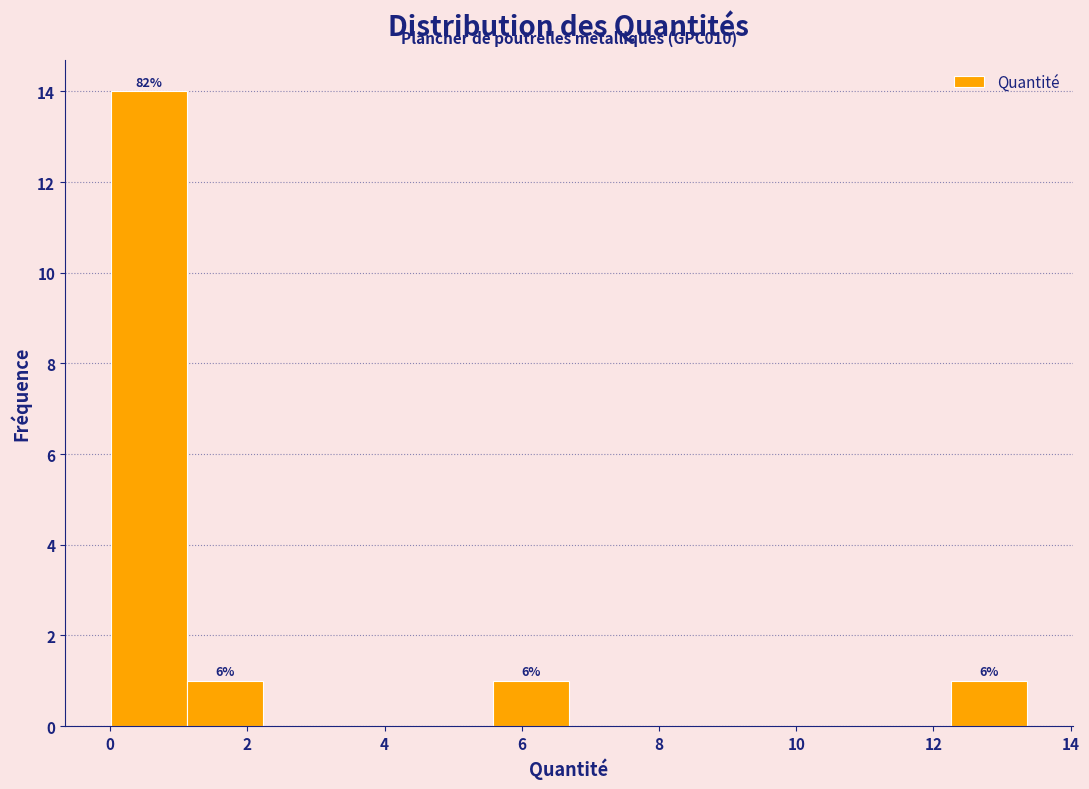

Which range on the x-axis has the tallest bar?

0.0 to 1.2